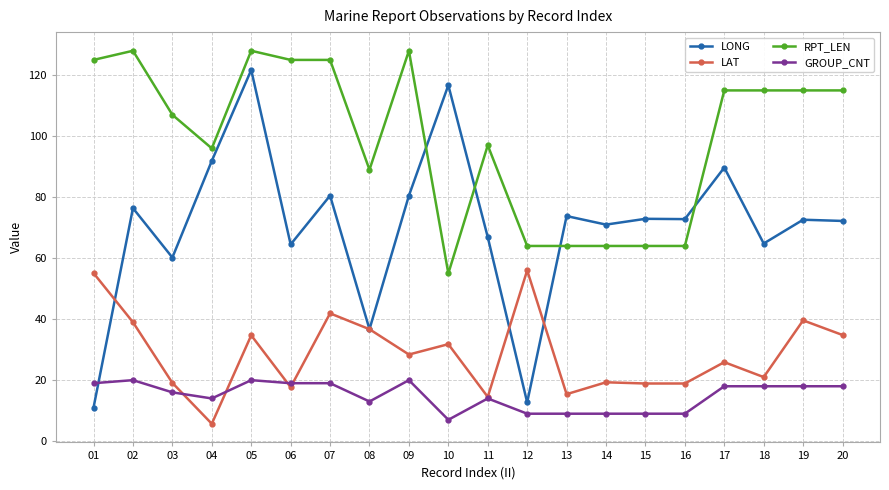

What is the minimum value shown in the chart?

5.7